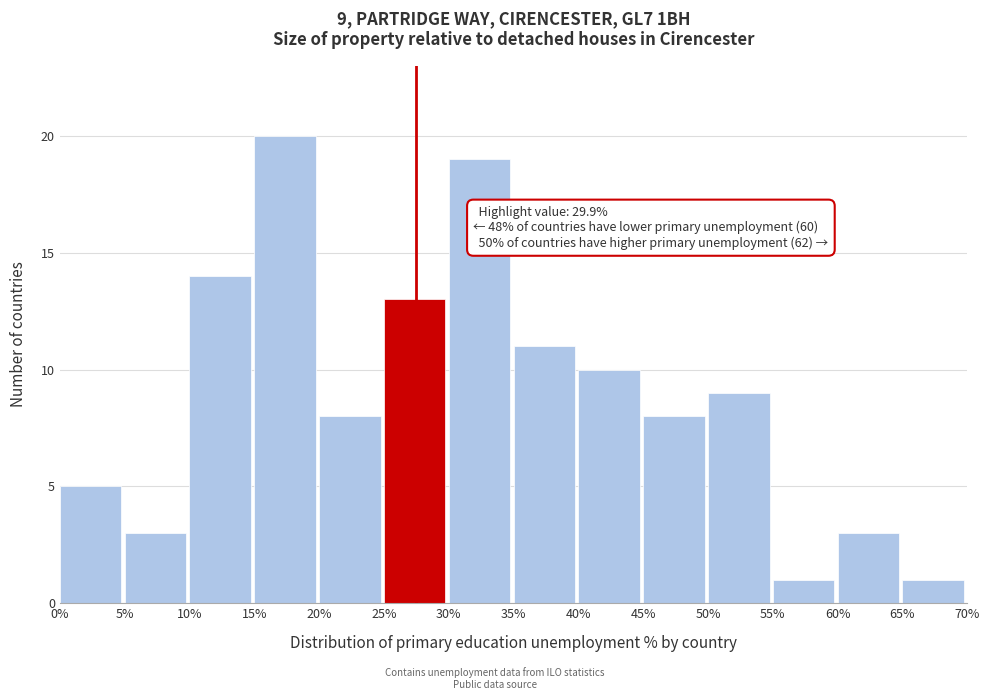

Which range on the x-axis has the tallest bar?

15% to 20%